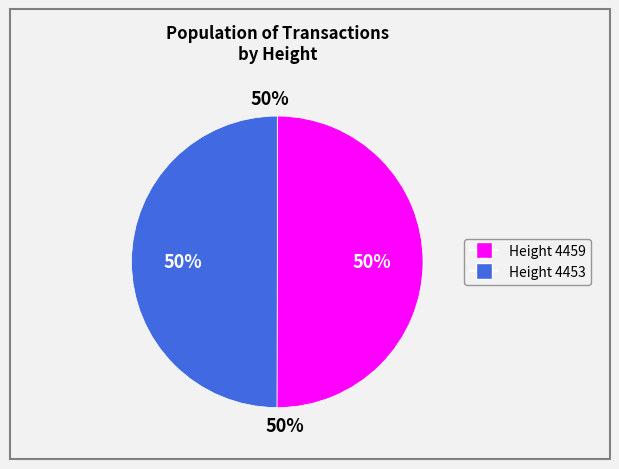

Do 4453 and 4459 together represent more than half of the pie?

Yes